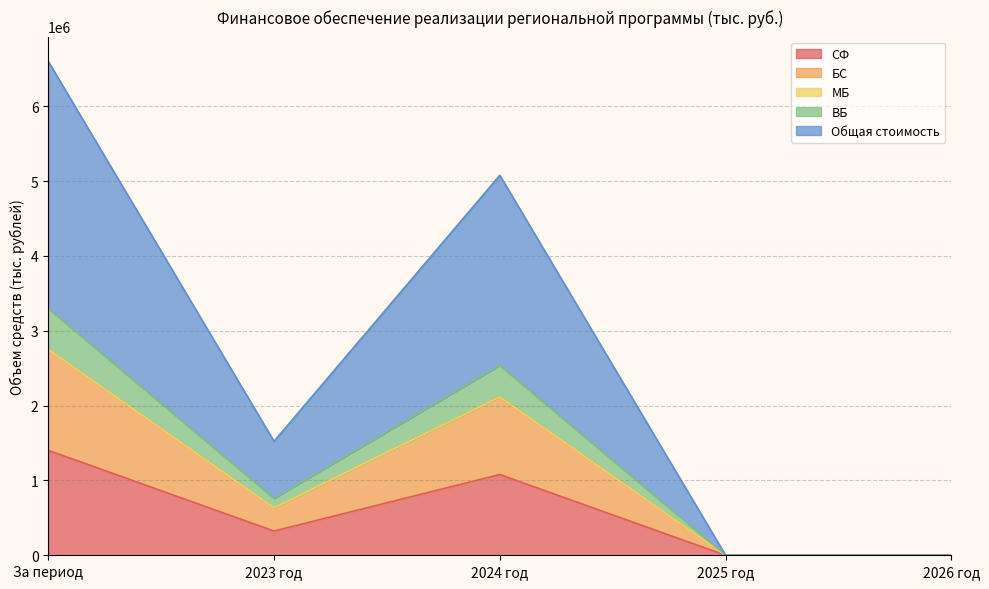

Where is the first local maximum for БС?

2024 год